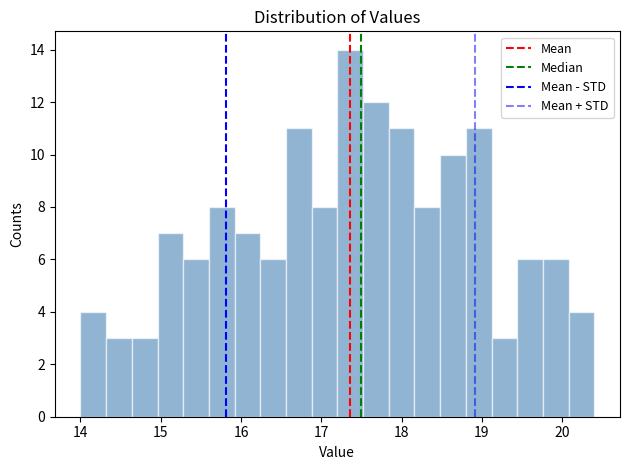

Around what value on the x-axis is the tallest bar? Give the approximate position of its centre, as read against the axis.

17.4